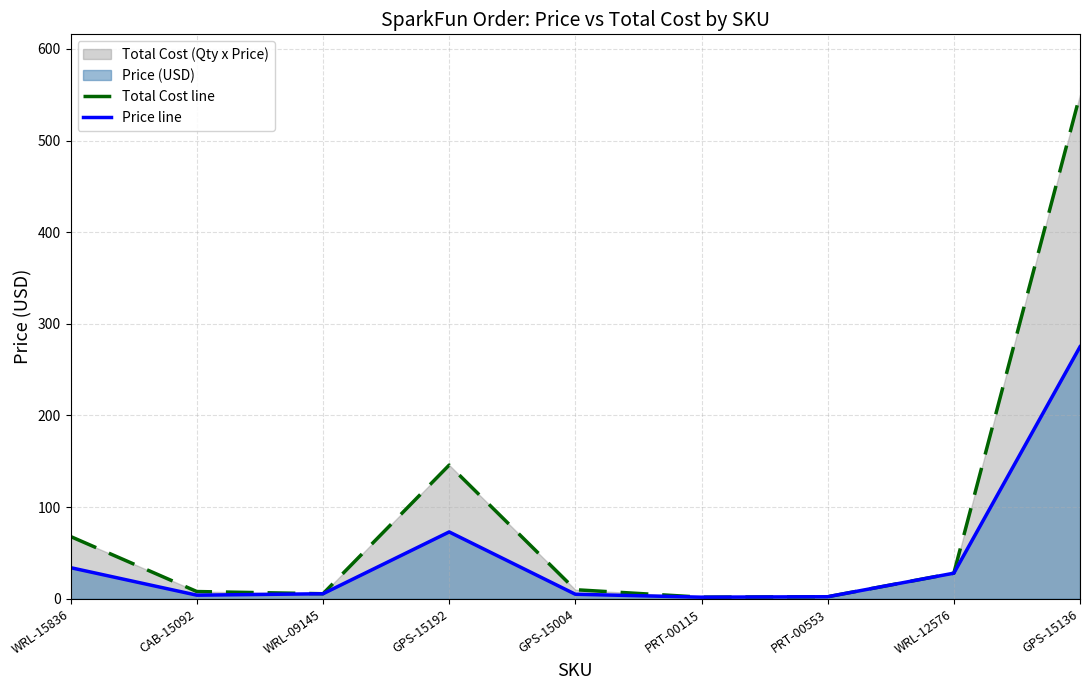

Where is the first local minimum for Total Cost line?

WRL-09145